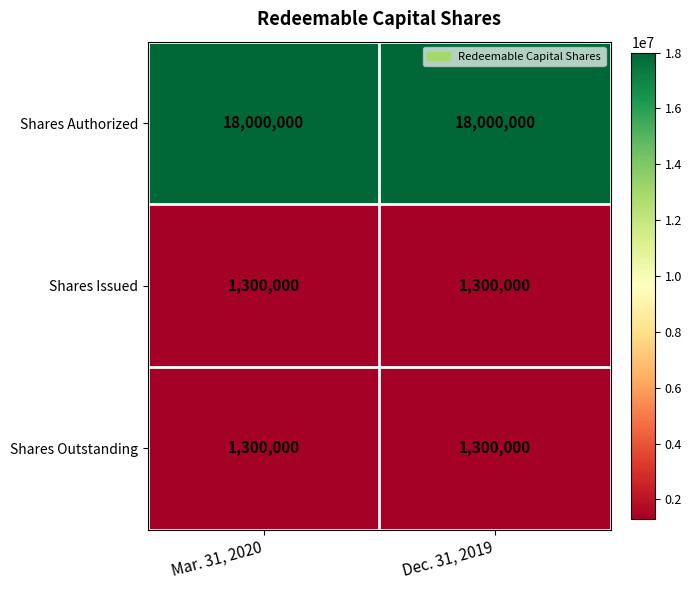

What is the approximate value of Shares Authorized at Mar. 31, 2020?

18000000